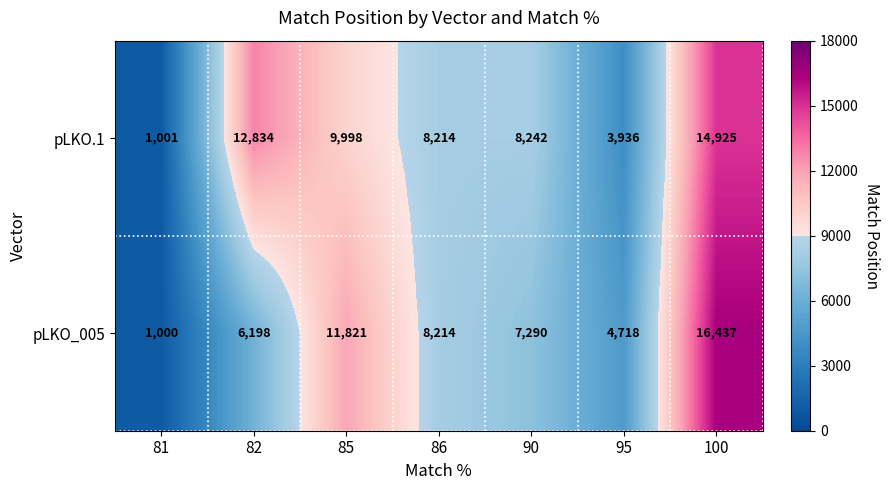

The pLKO.1 series shows 1422 at 81. True or false?

False